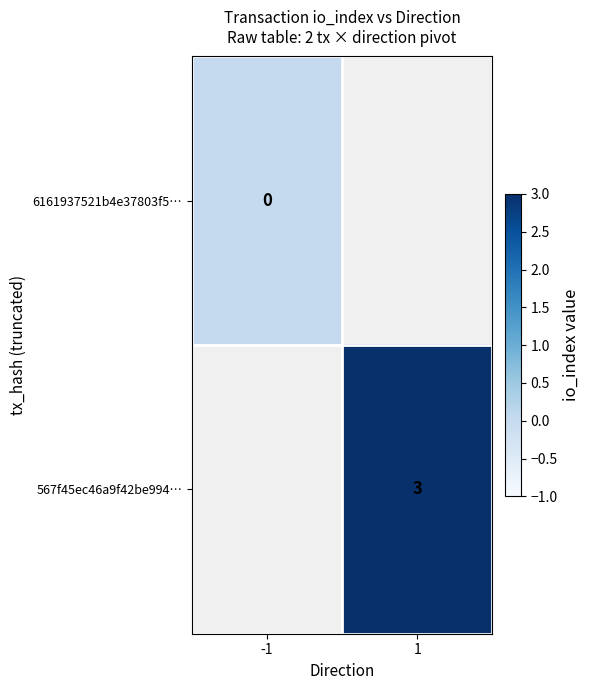

The 567f45ec46a9f42be994… series shows 4 at 1. True or false?

False